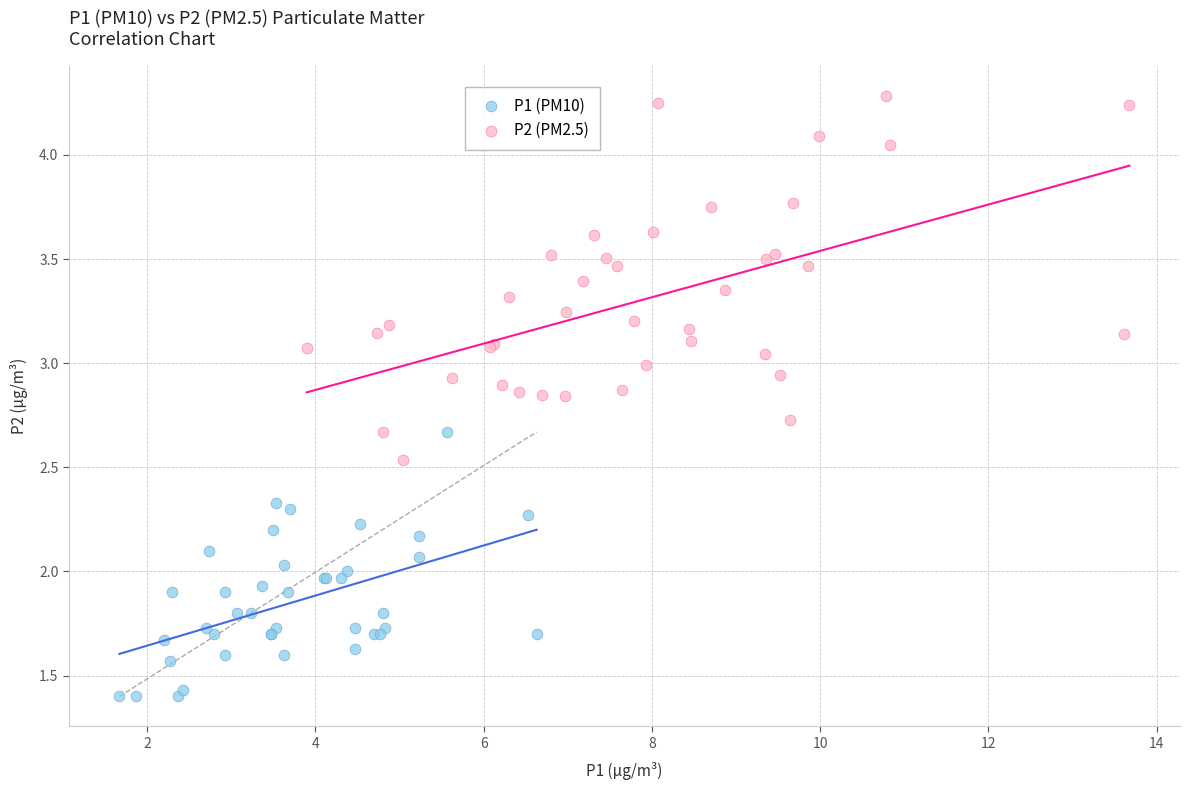

Which series has the widest spread of Y values?

P2 (PM2.5)